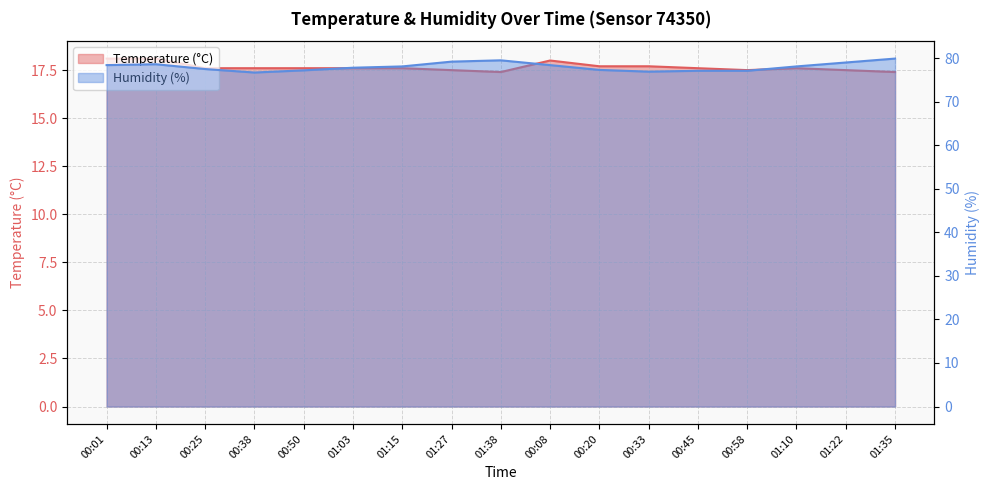

Does the chart have visible grid lines?

Yes